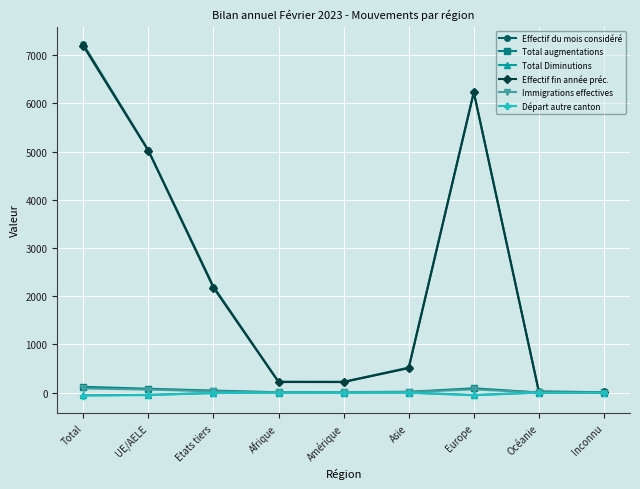

What is the lowest value of the Total Diminutions series?

-58